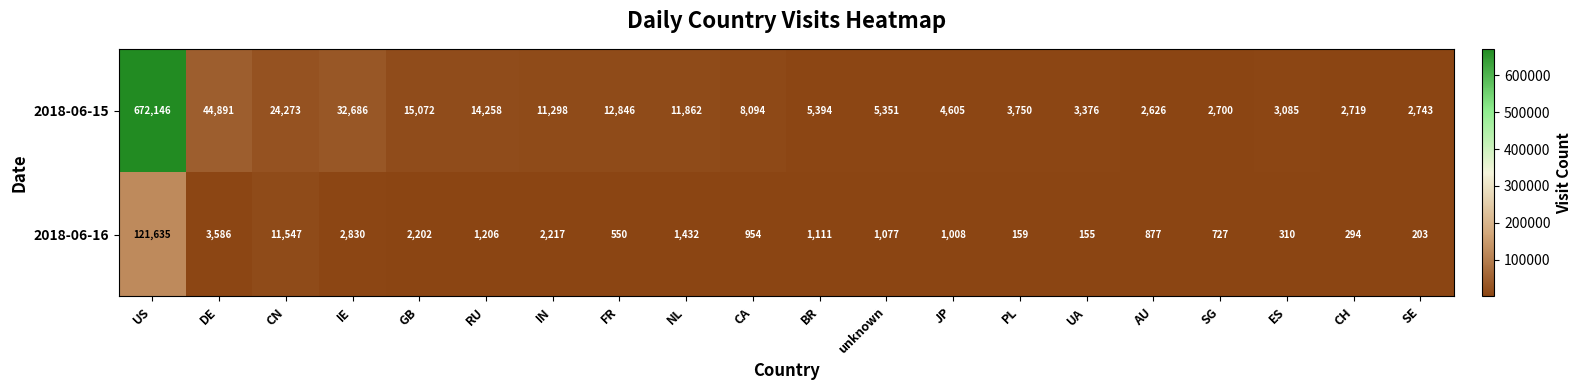

The 2018-06-15 series shows 18117 at IN. True or false?

False